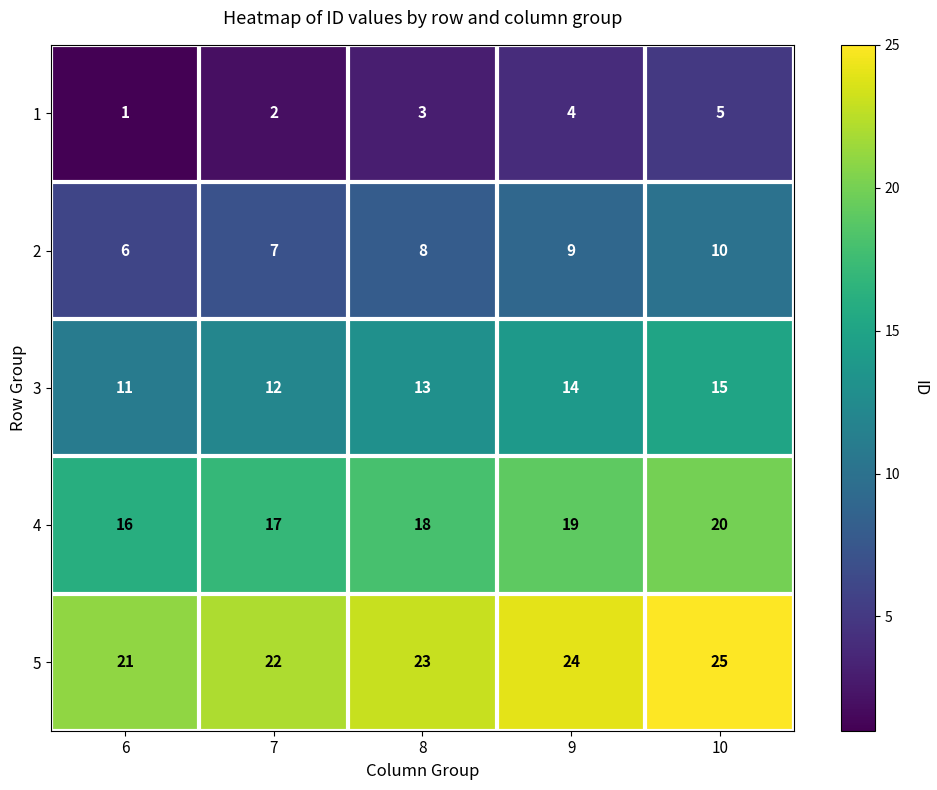

What is the lowest value of the 5 series?

21